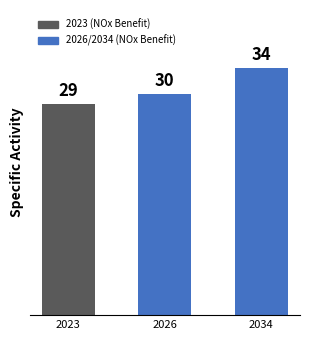

Between 2026 and 2034, which is larger?

2034